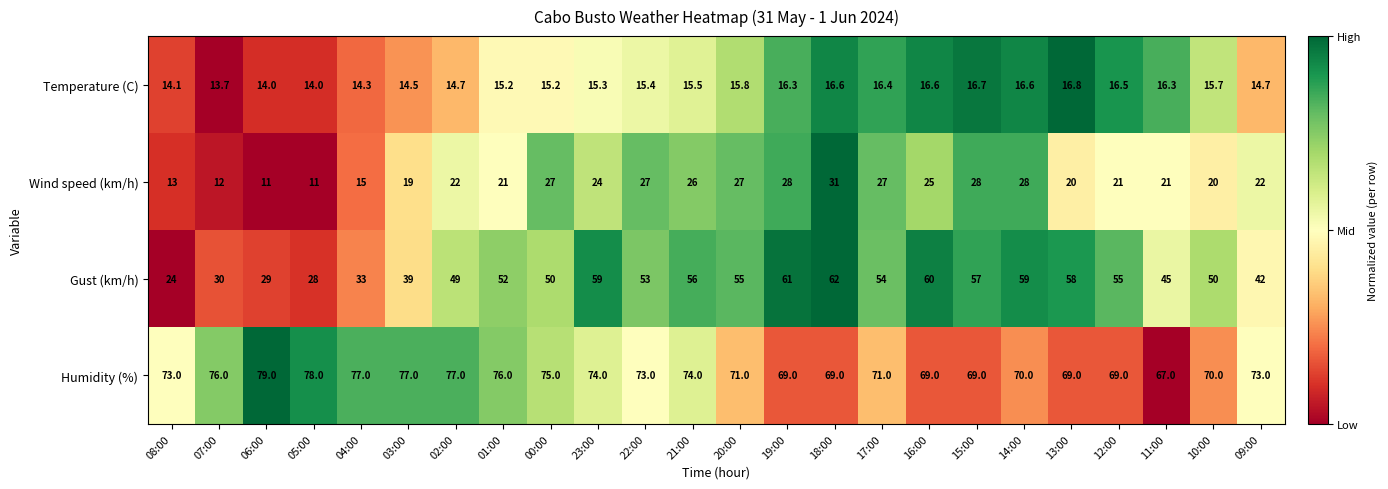

Between 17:00 and 16:00, which series saw the biggest shift?

Gust (km/h)